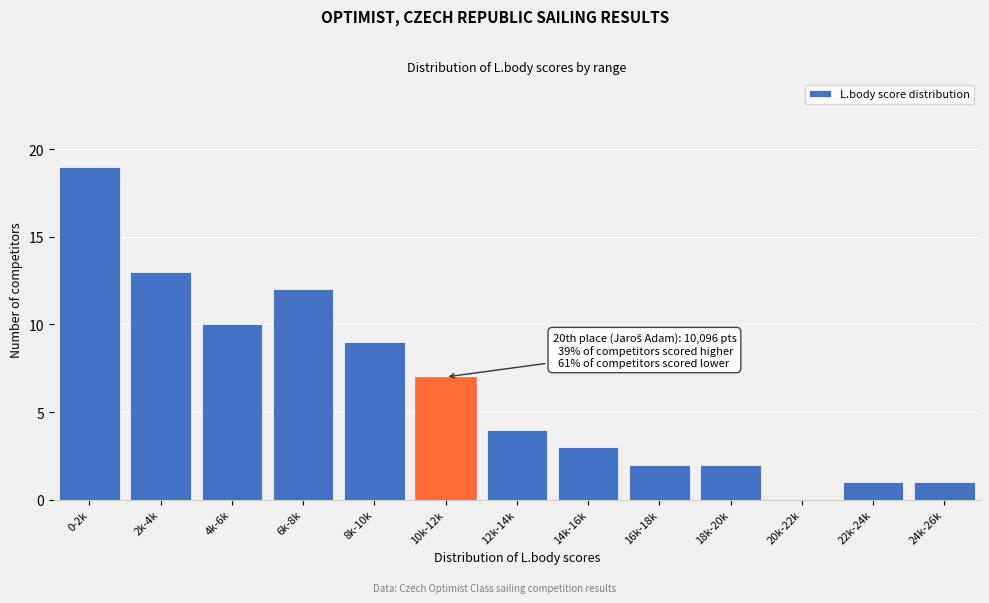

Reading left to right, extract all data points from this chart.

0-2k=19	2k-4k=13	4k-6k=10	6k-8k=12	8k-10k=9	10k-12k=7	12k-14k=4	14k-16k=3	16k-18k=2	18k-20k=2	20k-22k=0	22k-24k=1	24k-26k=1